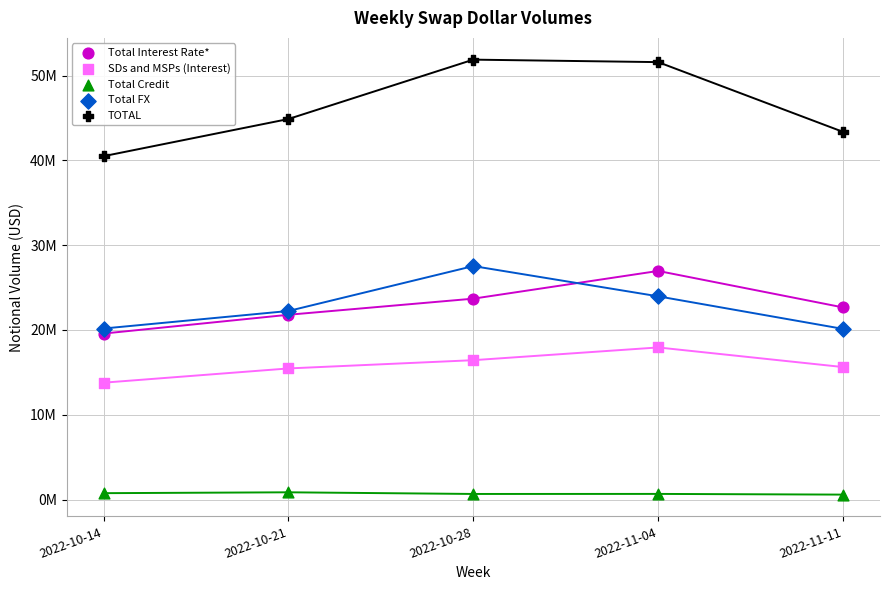

What are all the series names shown in the legend?

Total Interest Rate*, SDs and MSPs (Interest), Total Credit, Total FX, TOTAL